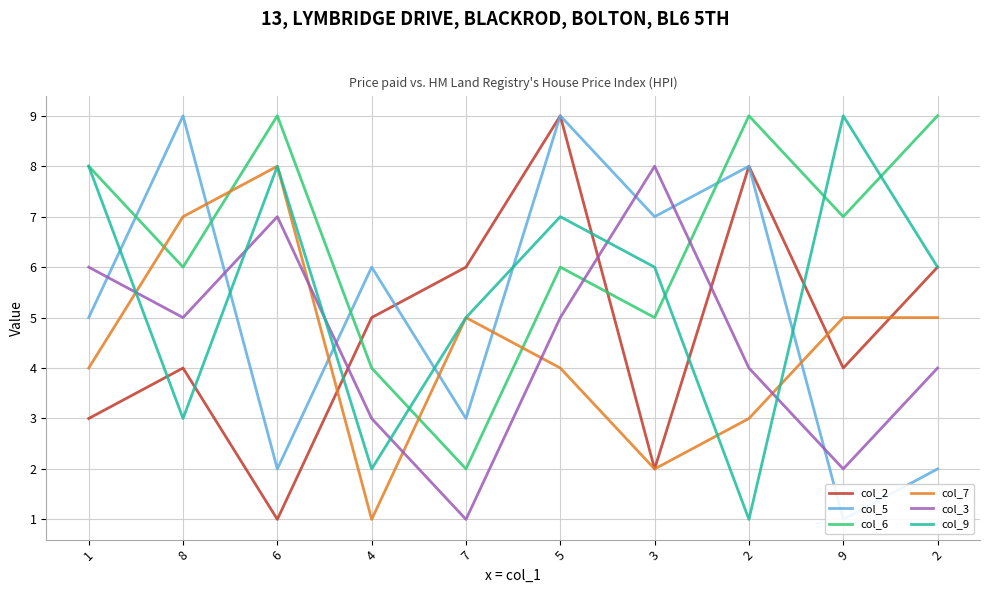

The value of col_9 at 2 is 6. True or false?

True